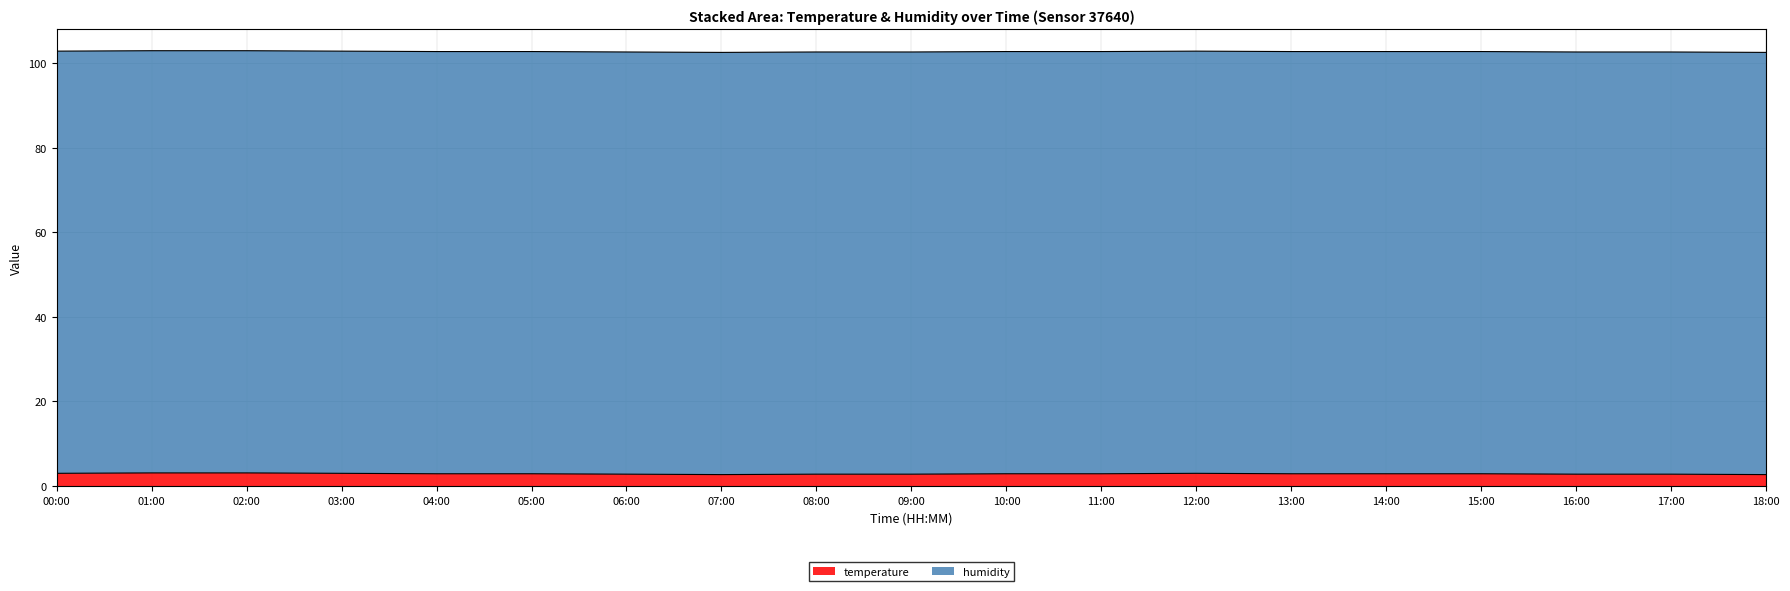

Which has a higher value, 02:00 or 03:00?

02:00